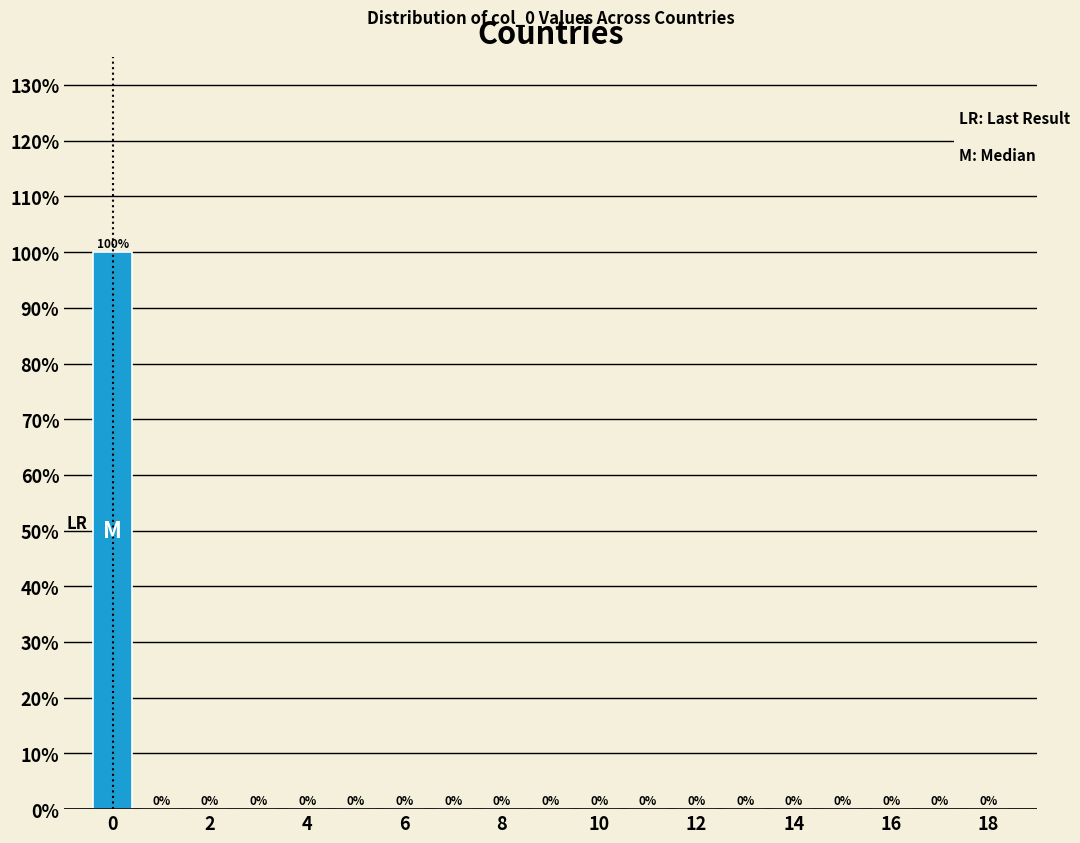

Reading left to right, list every bar in this chart as the range it spans on the x-axis followed by its height. The bar edges are not printed on the chart, so give them approximately, as read against the axis.

-0.5 to 0.5: 100
0.5 to 1.5: 0
1.5 to 2.5: 0
2.5 to 3.5: 0
3.5 to 4.5: 0
4.5 to 5.5: 0
5.5 to 6.5: 0
6.5 to 7.5: 0
7.5 to 8.5: 0
8.5 to 9.5: 0
9.5 to 10.5: 0
10.5 to 11.5: 0
11.5 to 12.5: 0
12.5 to 13.5: 0
13.5 to 14.5: 0
14.5 to 15.5: 0
15.5 to 16.5: 0
16.5 to 17.5: 0
17.5 to 18.5: 0